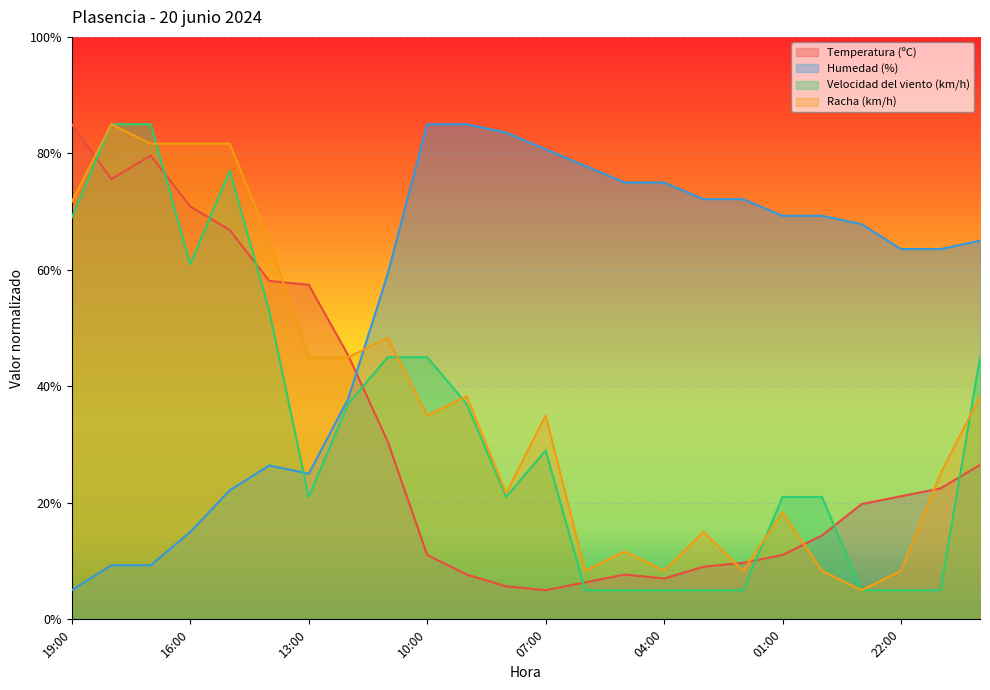

What is the value of the Racha (km/h) point at the 21st from the left?

5.0